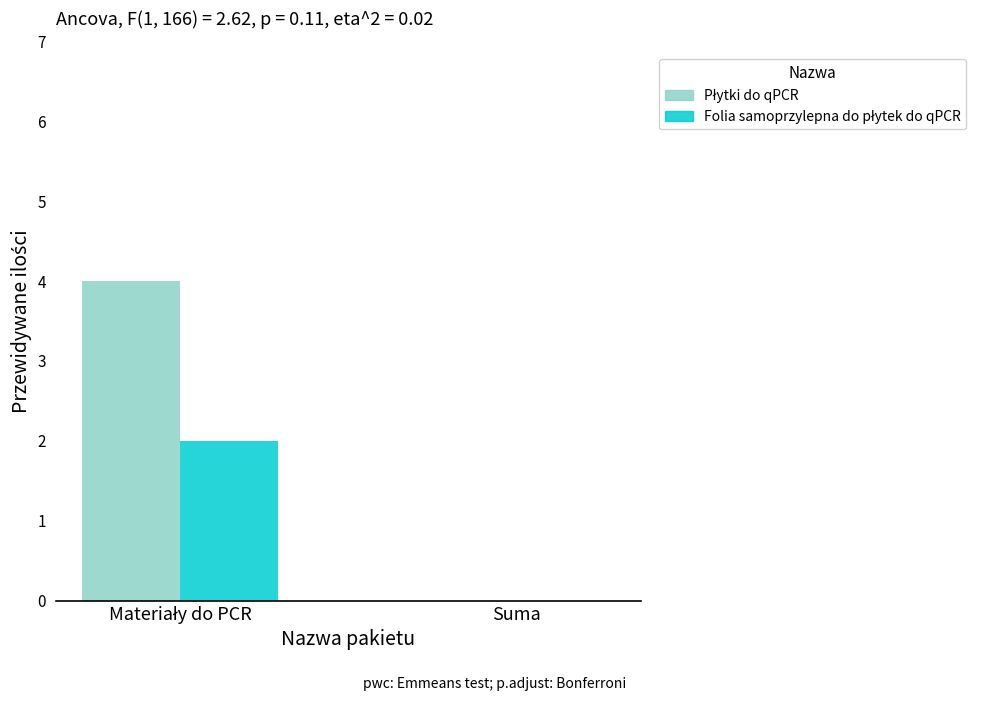

What is the greatest value displayed?

4